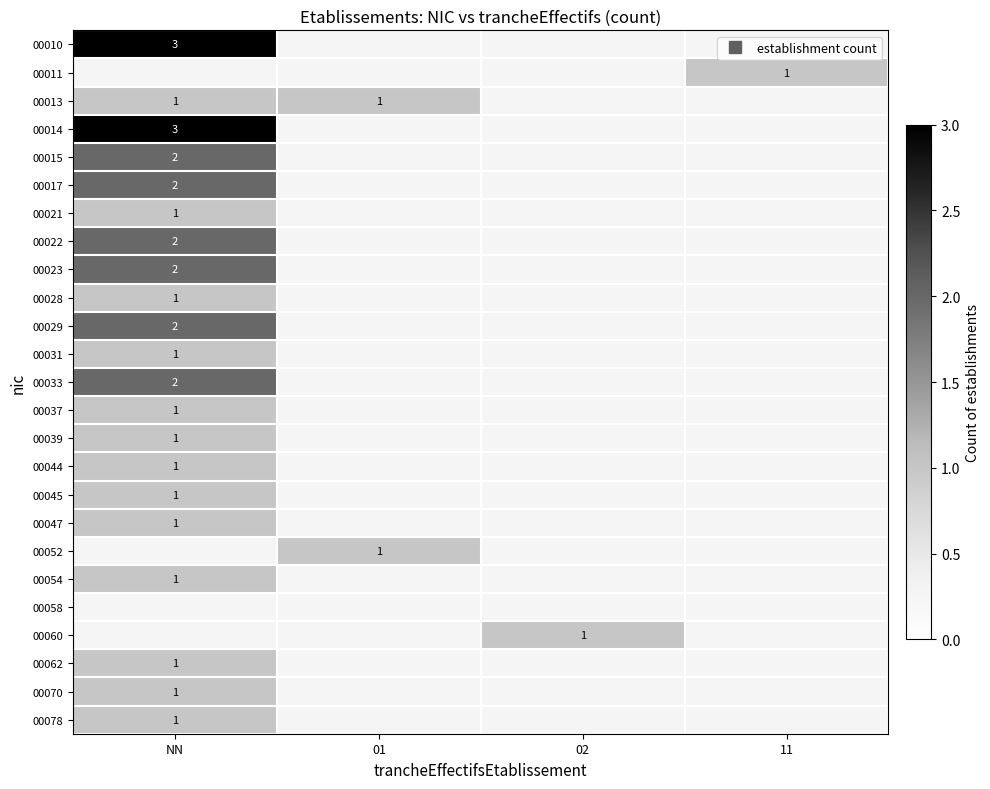

How many values in 00013 are above zero?

2